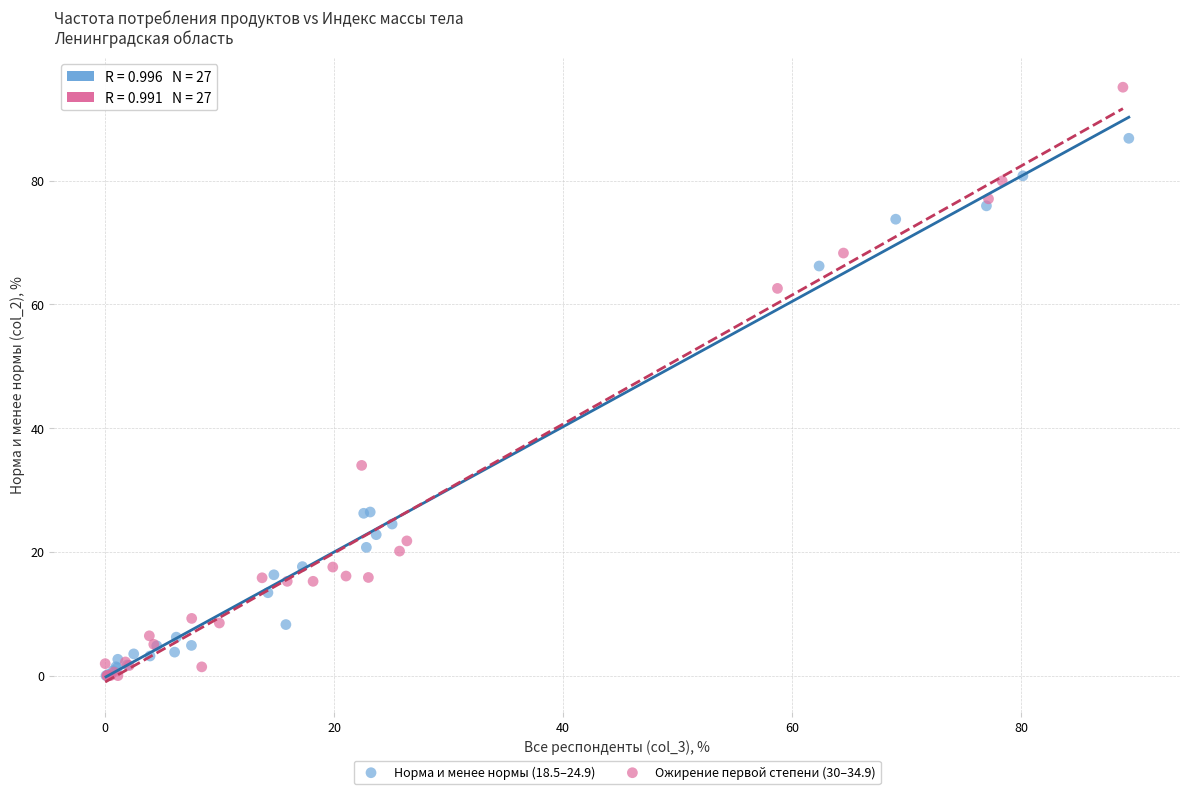

Which series reaches the maximum Y coordinate?

Ожирение первой степени (30–34.9)